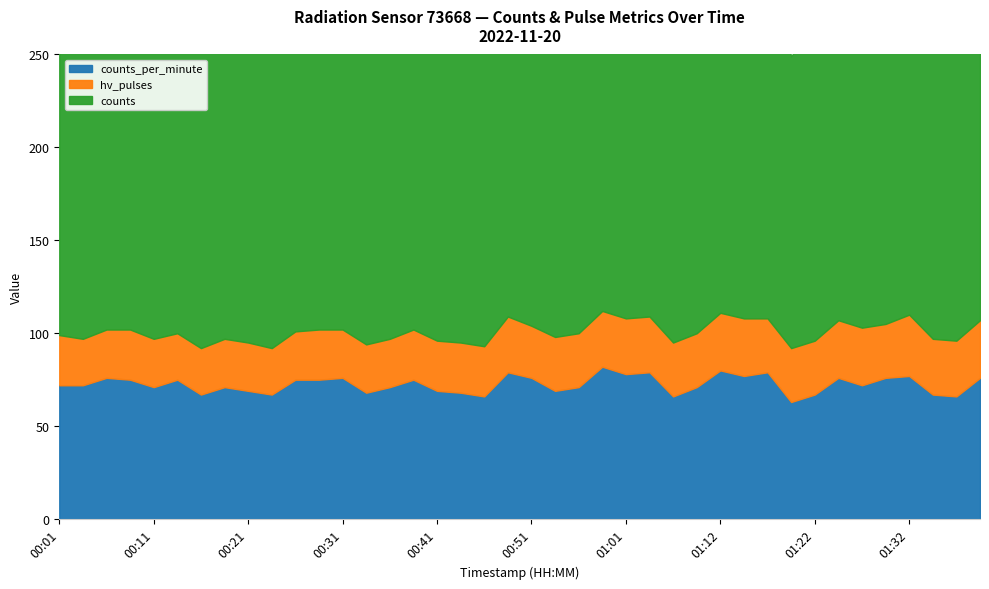

True or false: counts_per_minute and counts cross at least once.

False